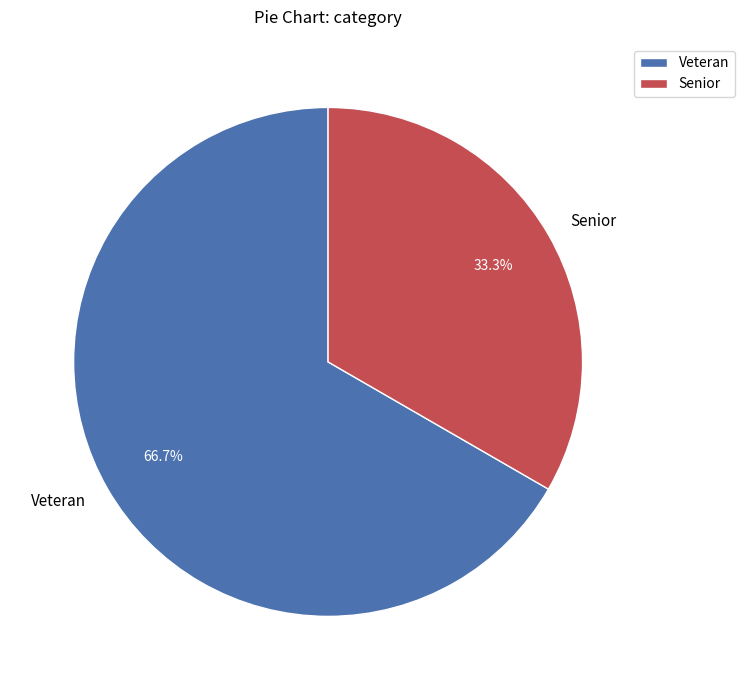

To the nearest percent, what percentage of the pie is Veteran?

67%